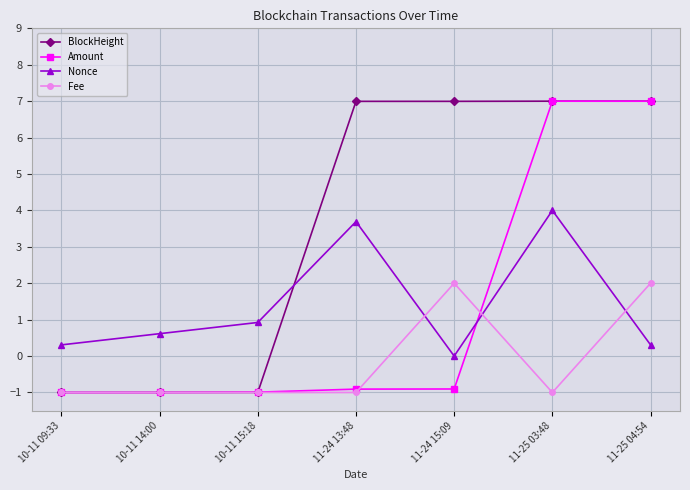

What position from the right is 11-24 15:09?

3